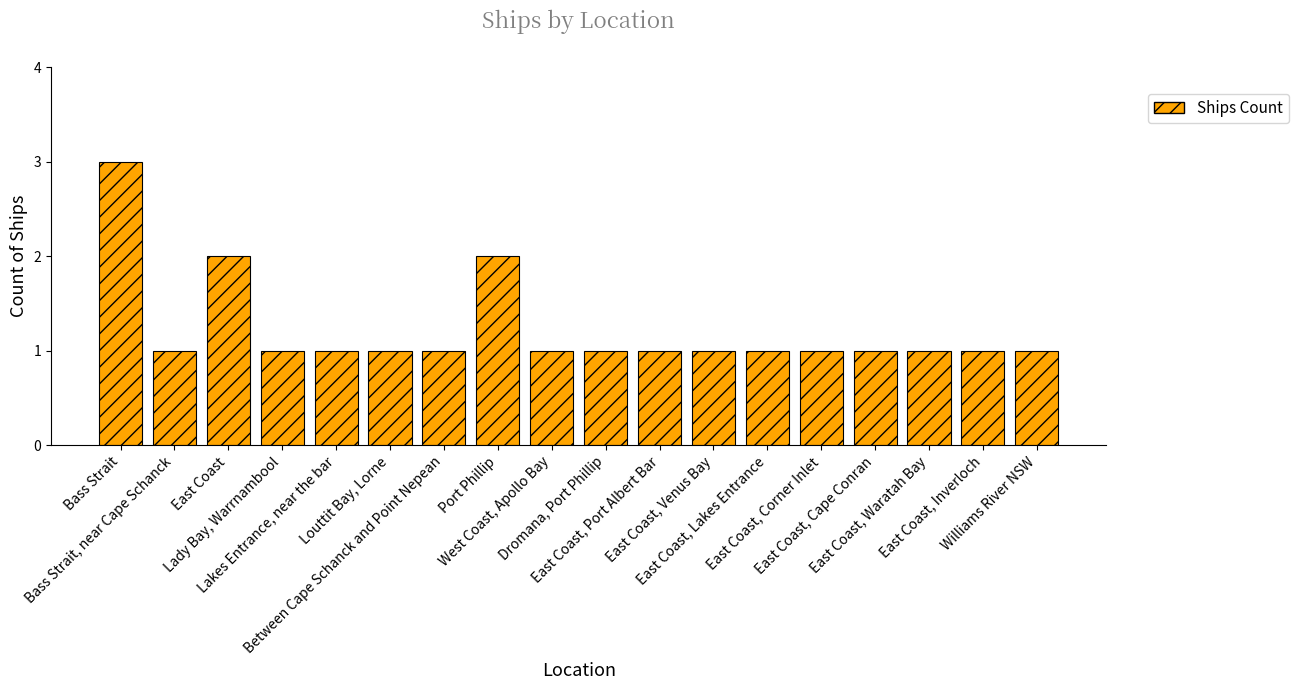

True or false: the data shows 1 at East Coast, Lakes Entrance.

True